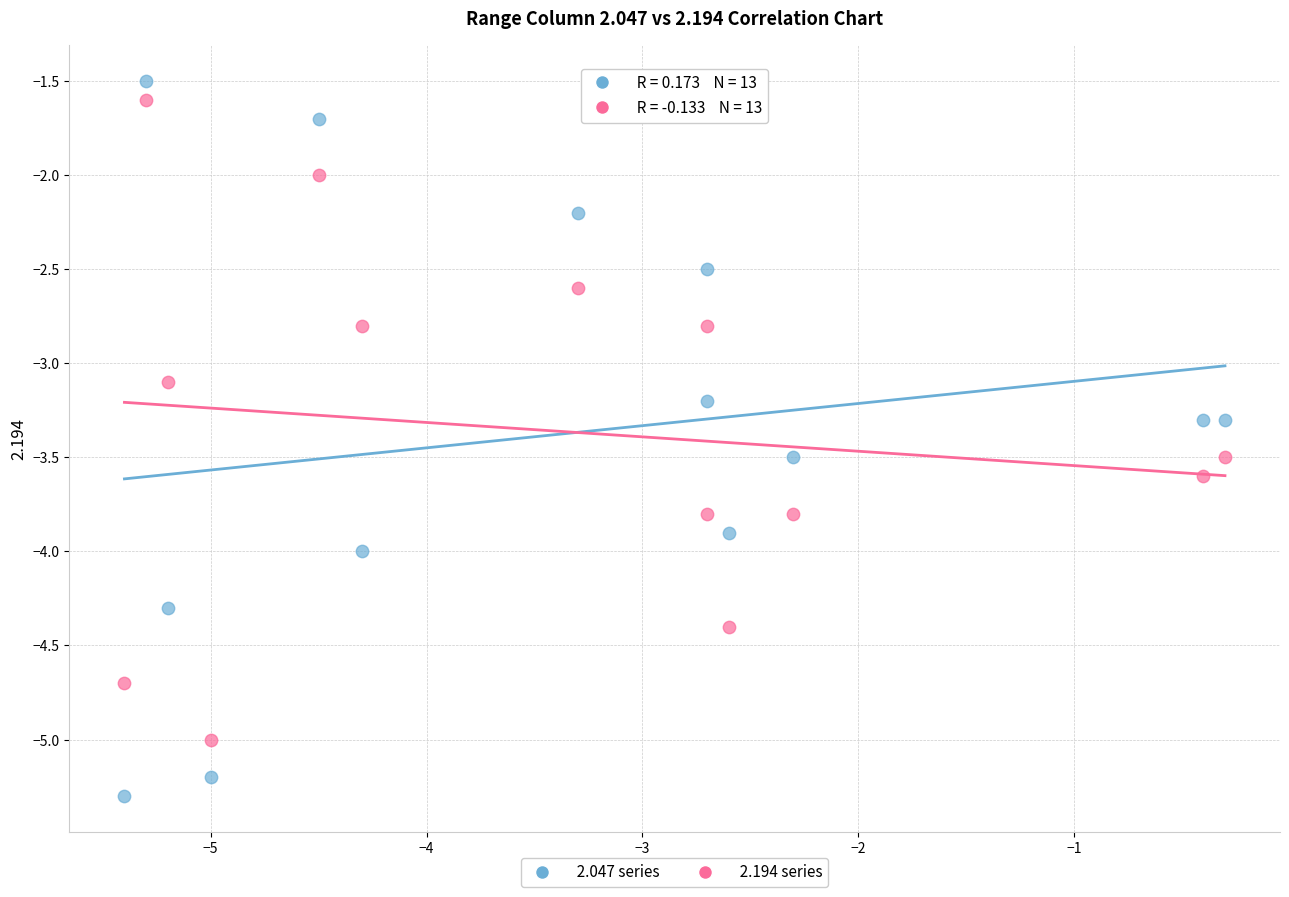

Across all data points, what is the range of X values (max minus min)?

5.1